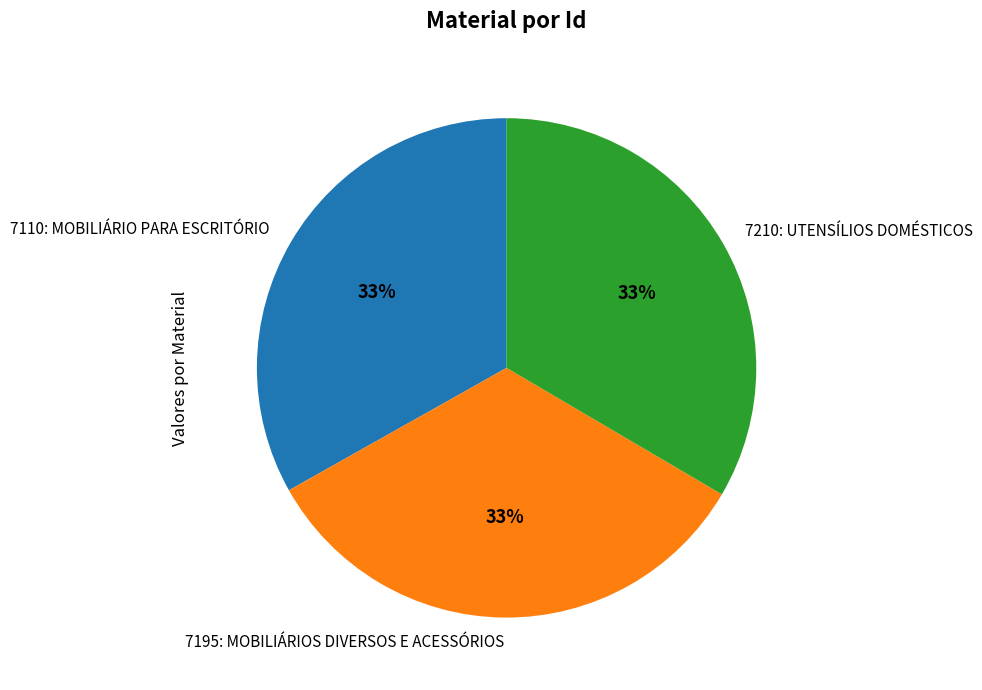

Does 7110: MOBILIÁRIO PARA ESCRITÓRIO account for over 50% of the chart?

No